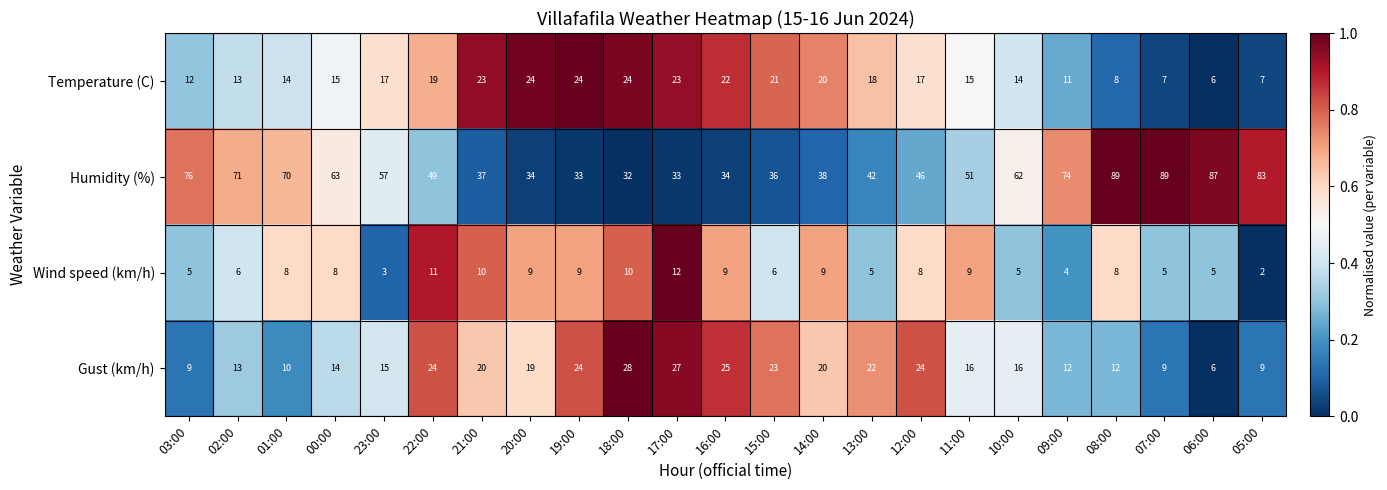

What is the average value of the Temperature (C) series?

16